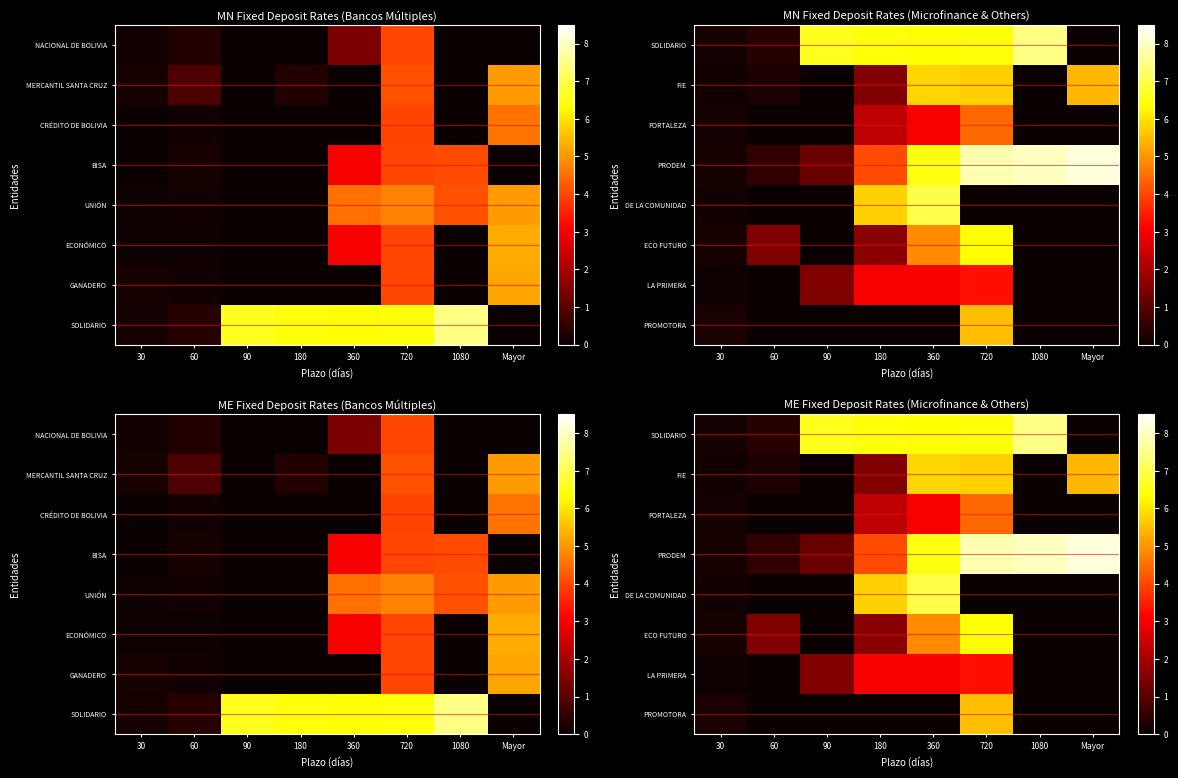

At how many categories does at least one series exceed 2?

6